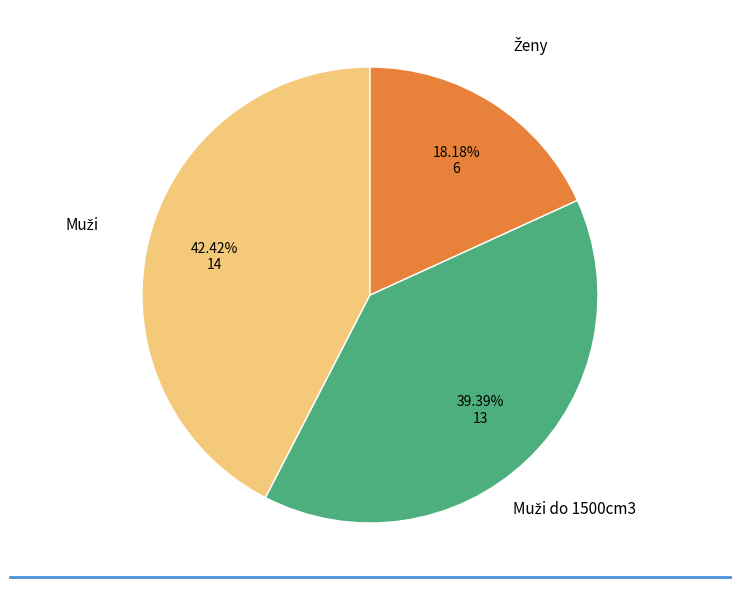

Does any single category account for the majority?

No